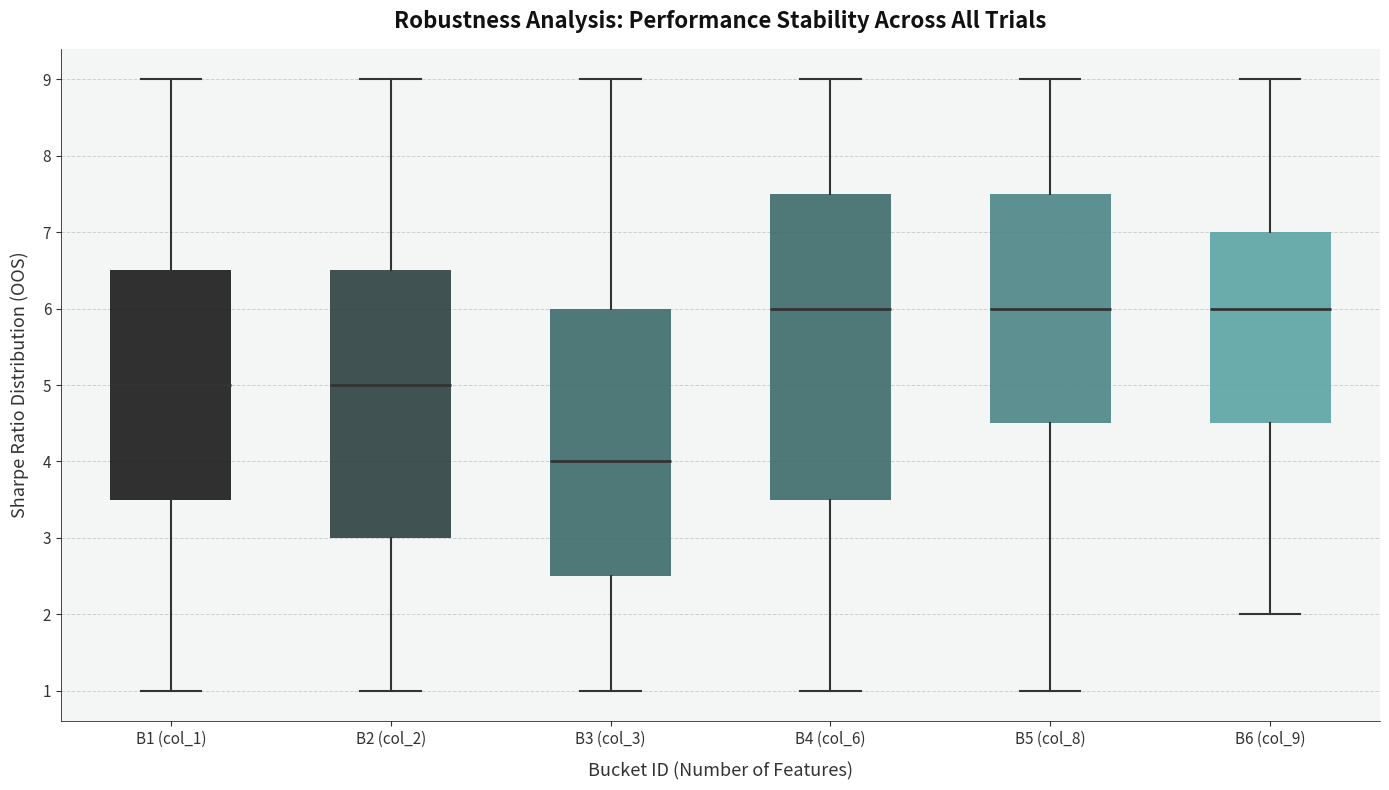

Where does the upper whisker of the box for B3 (col_3) end on the y-axis? The values are not printed on the chart, so give them approximately, as read against the axis.

9.0